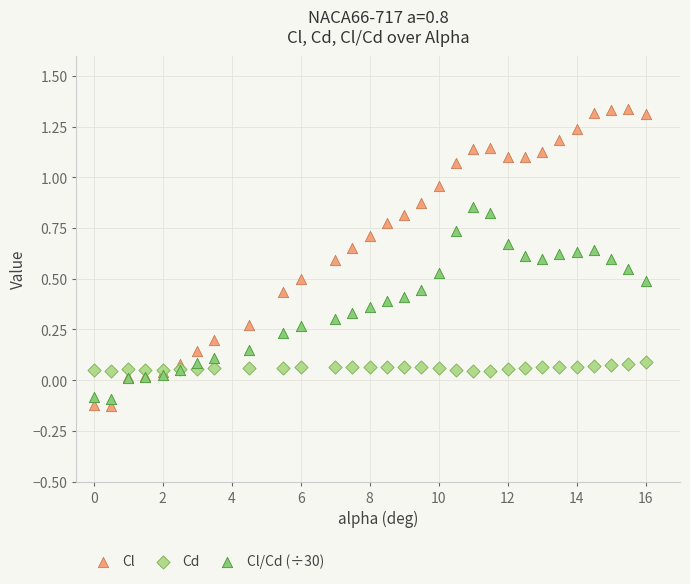

Which series contains the lowest Y value?

Cl